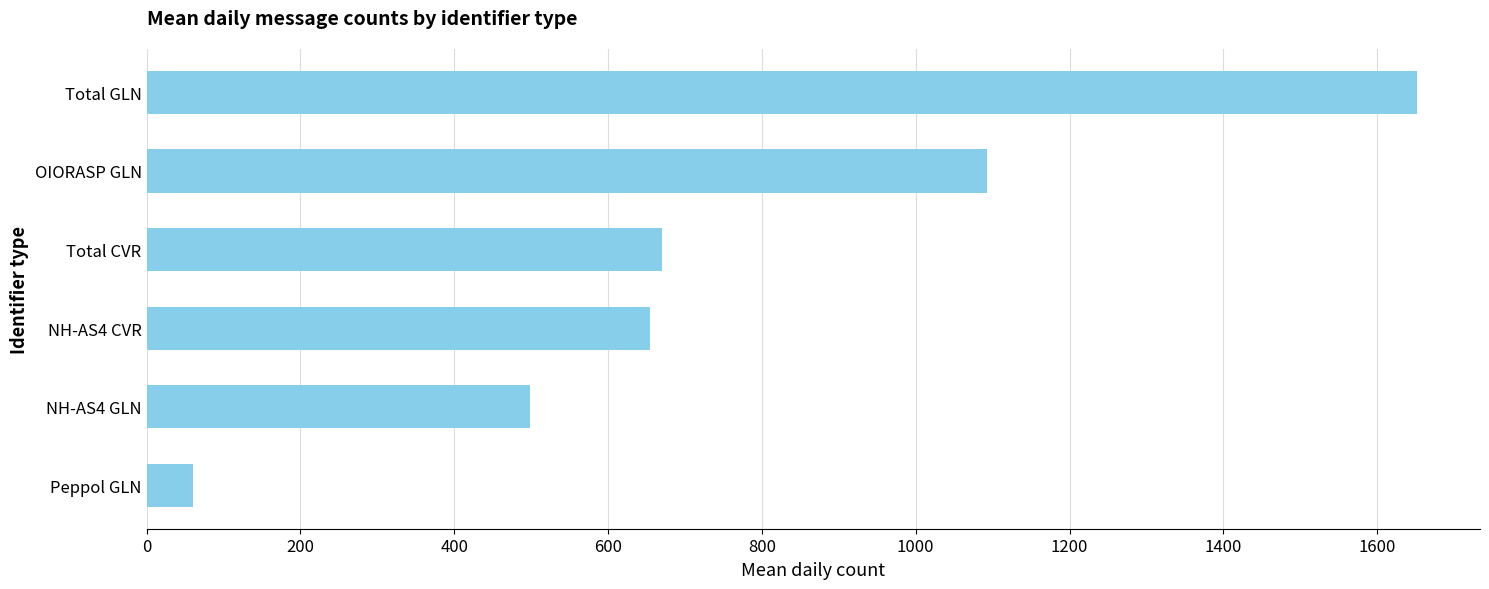

What is the change in value from Total CVR to OIORASP GLN?

+422.5